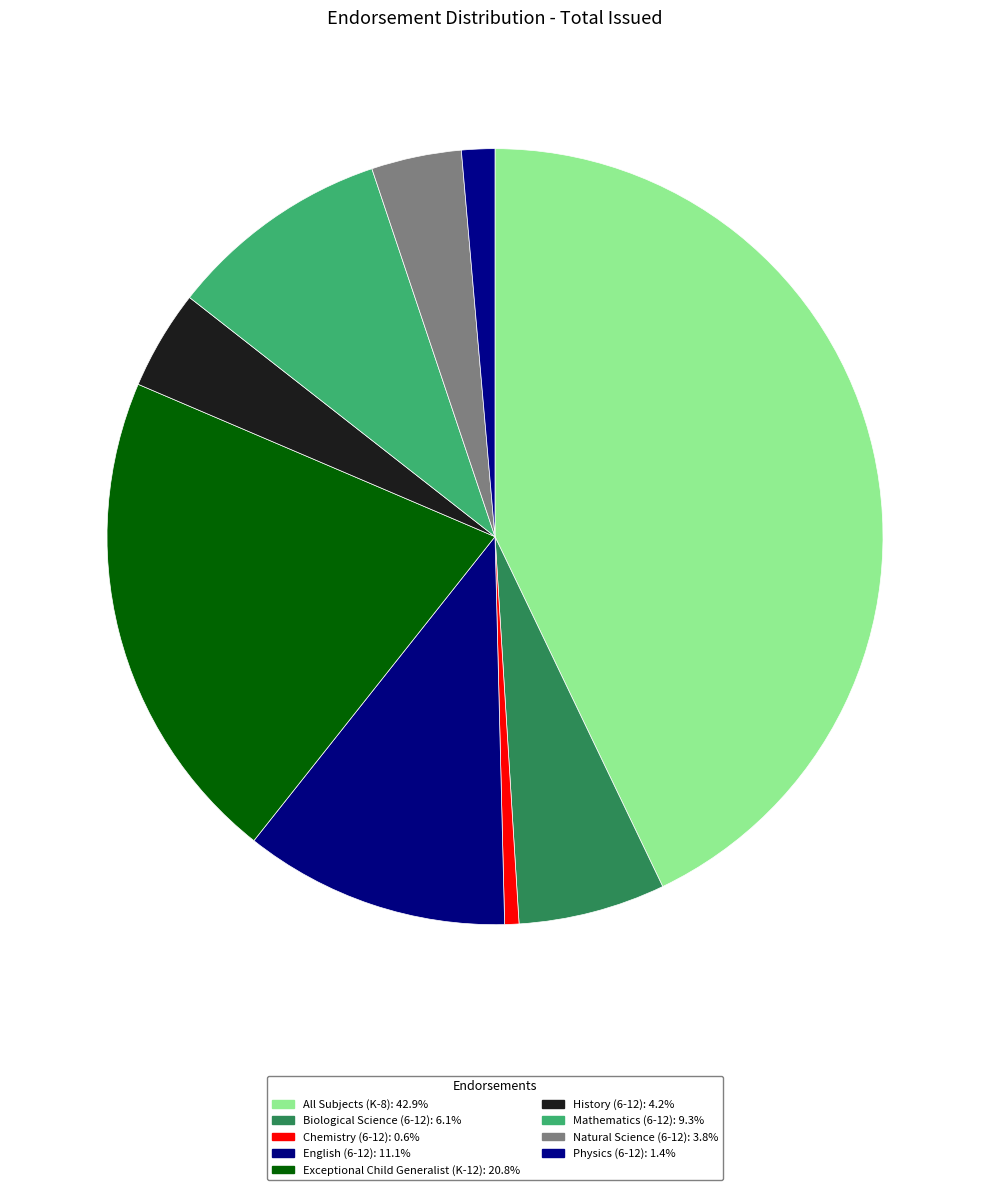

Is it true that All Subjects (K-8) is 43% of the pie?

True